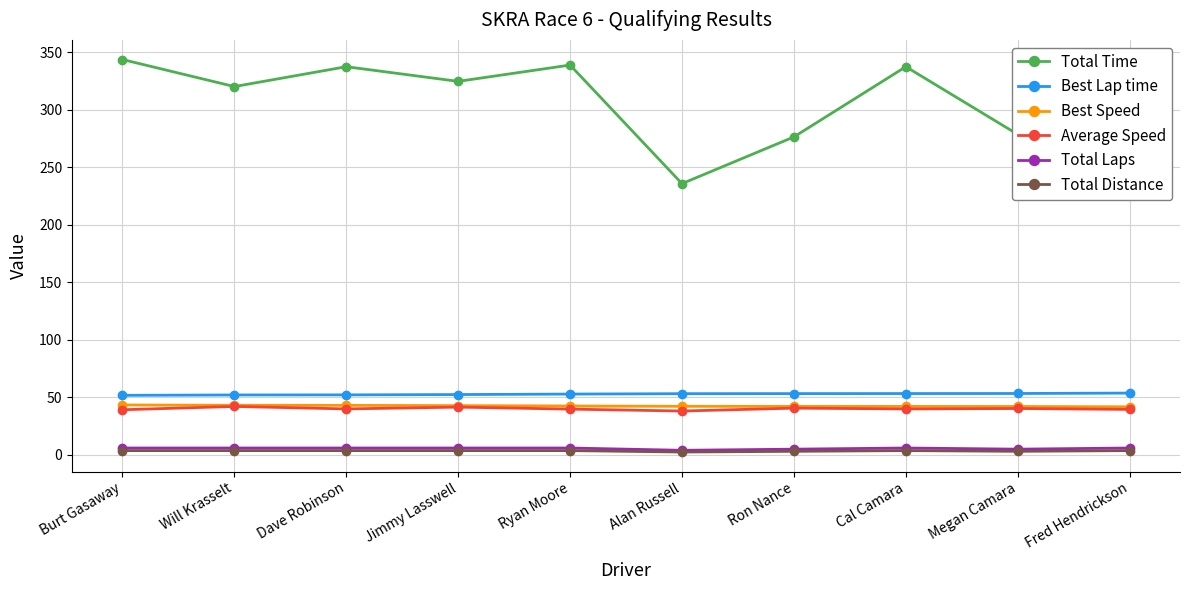

What is the highest value of the Best Lap time series?

53.8